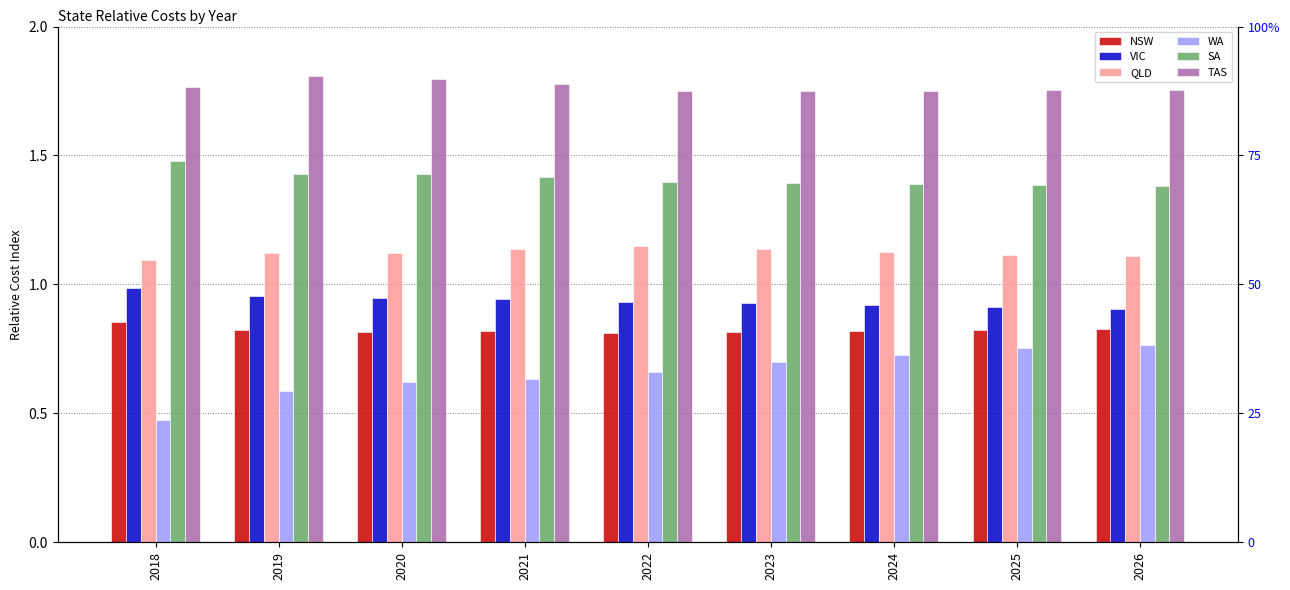

What is the minimum value shown in the chart?

0.5